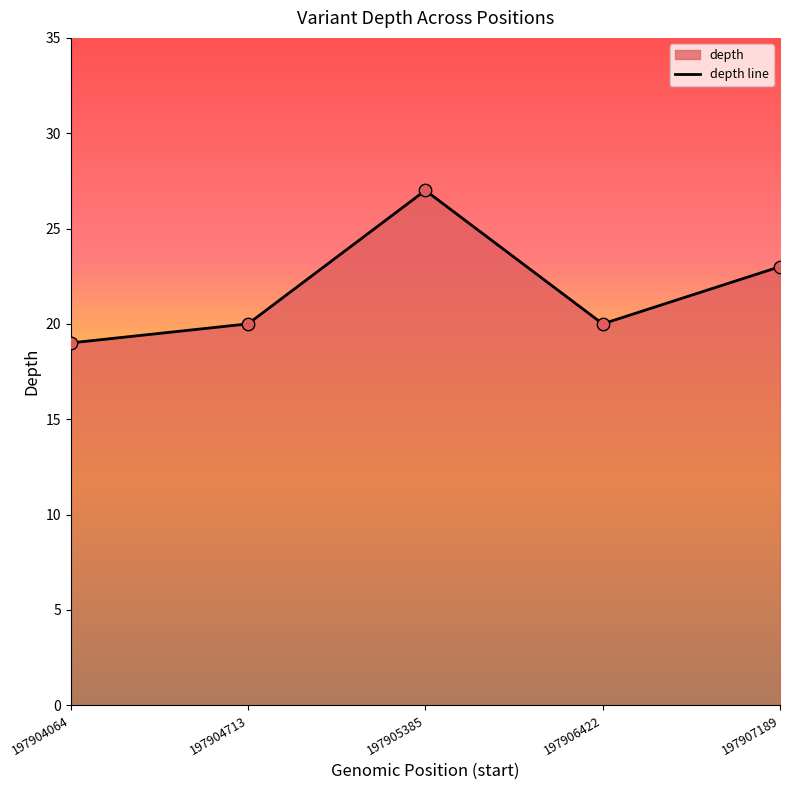

Which has a higher value, 197907189 or 197904713?

197907189